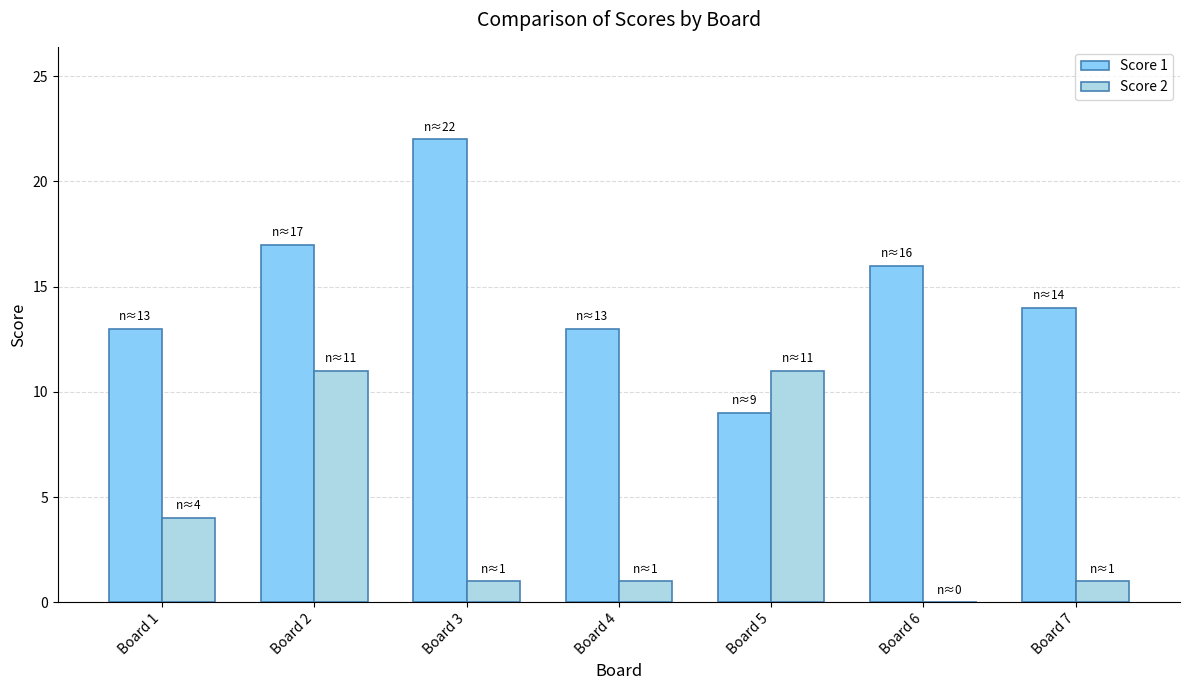

Is the value of Score 1 at Board 4 greater than the value of Score 2 at Board 5?

Yes